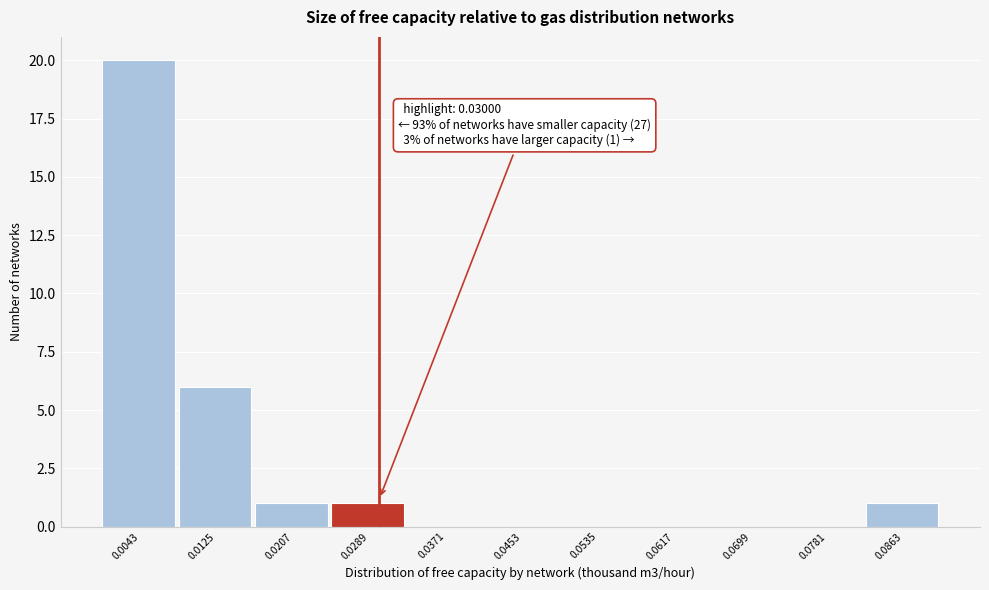

Which range on the x-axis has the tallest bar?

0.000 to 0.008